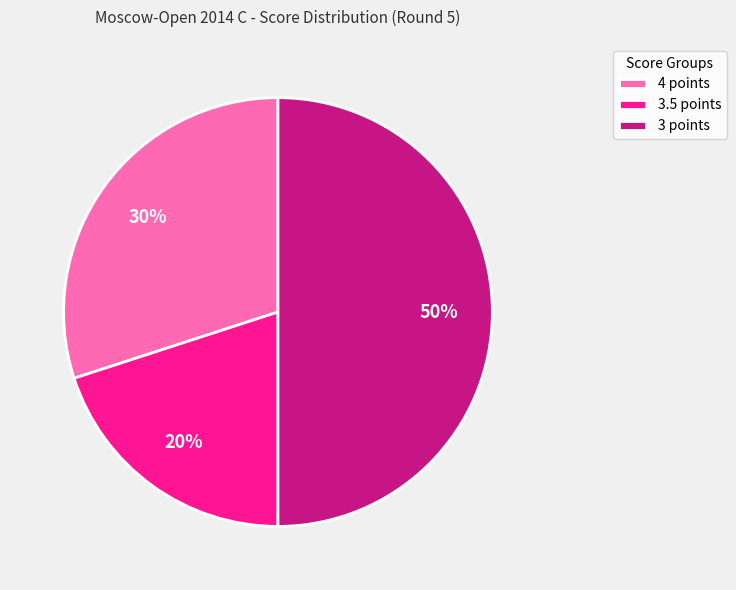

Is the sum of 4 points and 3 points greater than half?

Yes